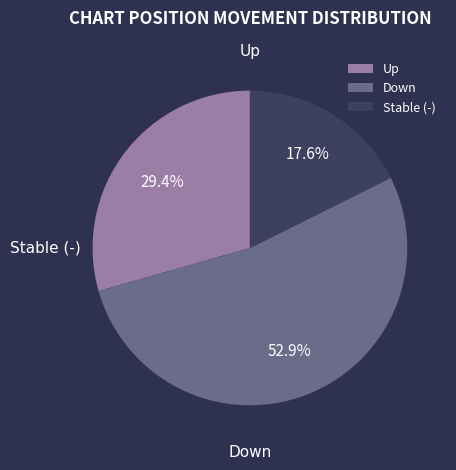

Which has a higher value, Up or Stable (-)?

Up